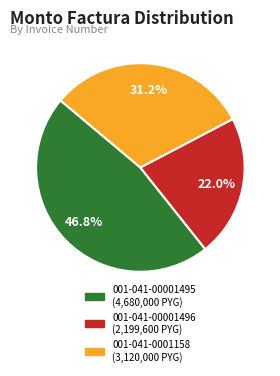

What percentage is the 001-041-00001496 slice, to the nearest percent?

22%